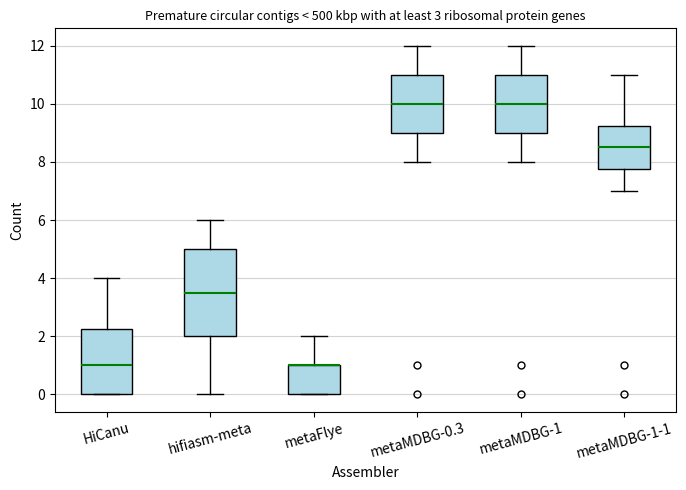

Reading left to right, read every box against the y-axis: the position of its median line, the range the box covers, and the ends of its whiskers. The values are not printed on the chart, so give them approximately, as read against the axis.

HiCanu: median 1.0, box 0.0 to 2.2, whiskers 0.0 to 4.0
hifiasm-meta: median 3.6, box 2.0 to 5.0, whiskers 0.0 to 6.0
metaFlye: median 1.0 (drawn on the box's upper edge), box 0.0 to 1.0, whiskers 0.0 to 2.0
metaMDBG-0.3: median 10.0, box 9.0 to 11.0, whiskers 8.0 to 12.0
metaMDBG-1: median 10.0, box 9.0 to 11.0, whiskers 8.0 to 12.0
metaMDBG-1-1: median 8.6, box 7.8 to 9.2, whiskers 7.0 to 11.0